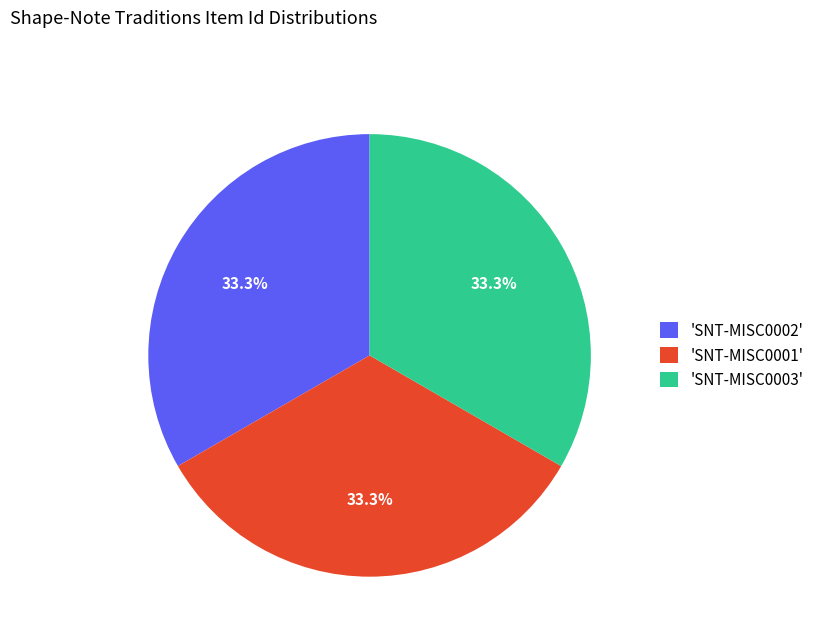

How many slices are in this pie chart?

3